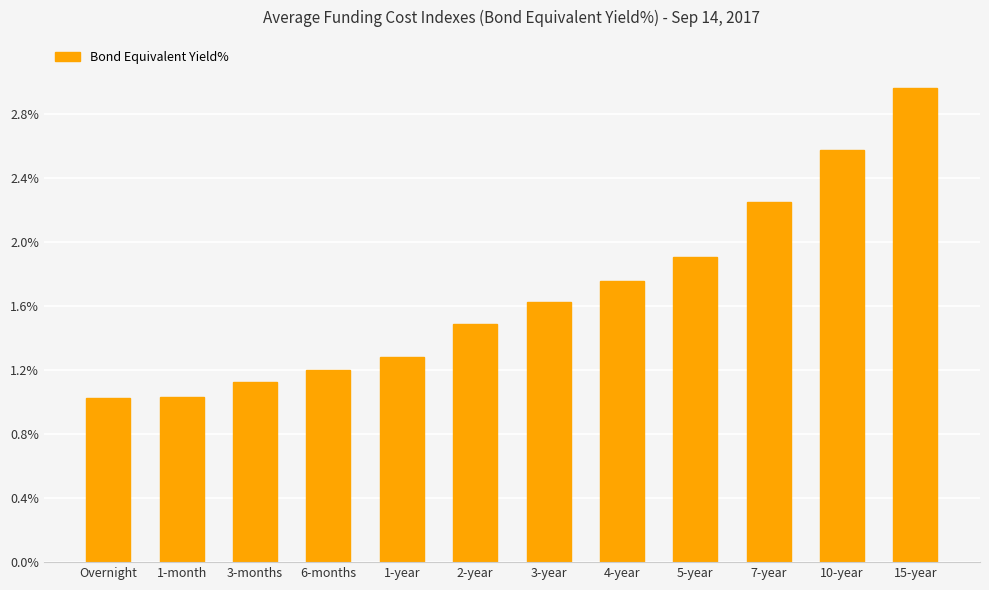

True or false: the data shows 1.5 at 2-year.

True